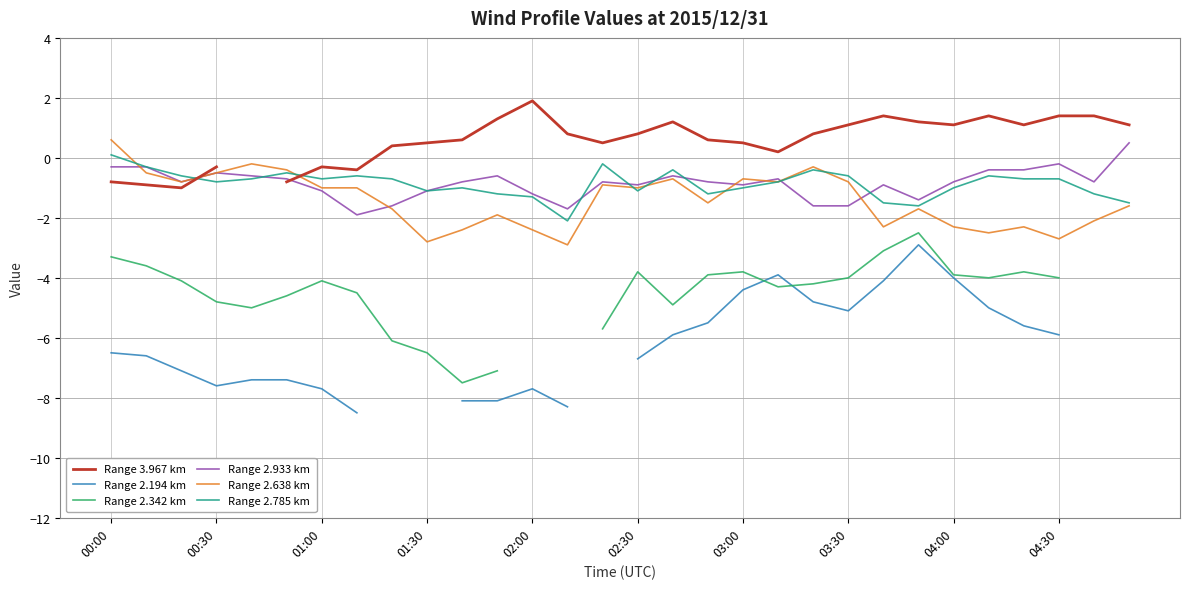

Is this an area chart (filled region under the line)?

No